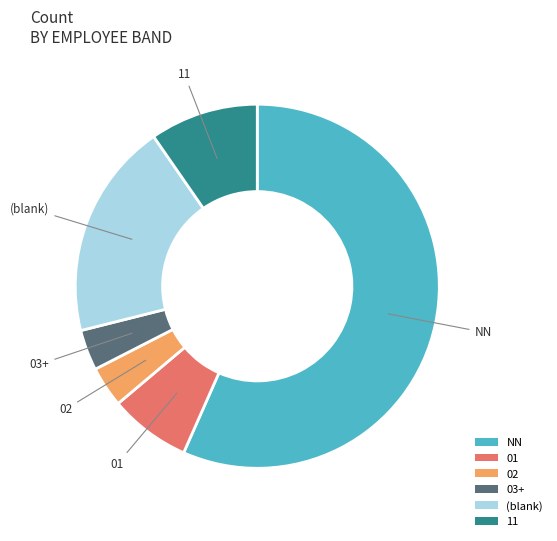

Do (blank) and NN together represent more than half of the pie?

Yes